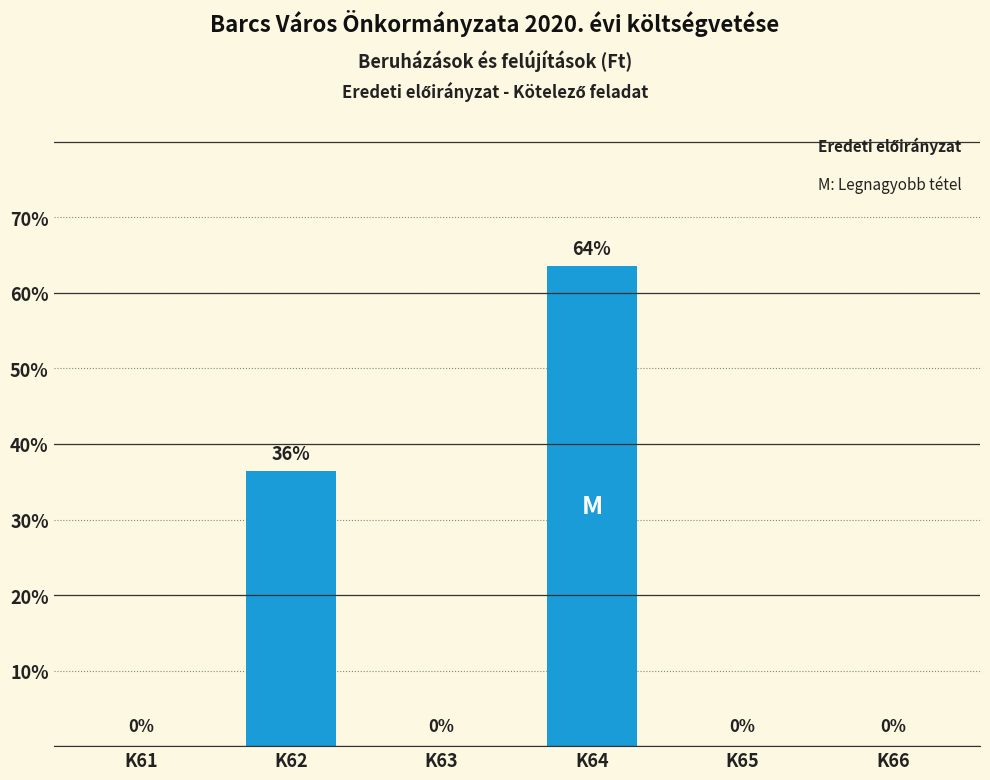

Is it true that the value at K63 is 38.3?

False